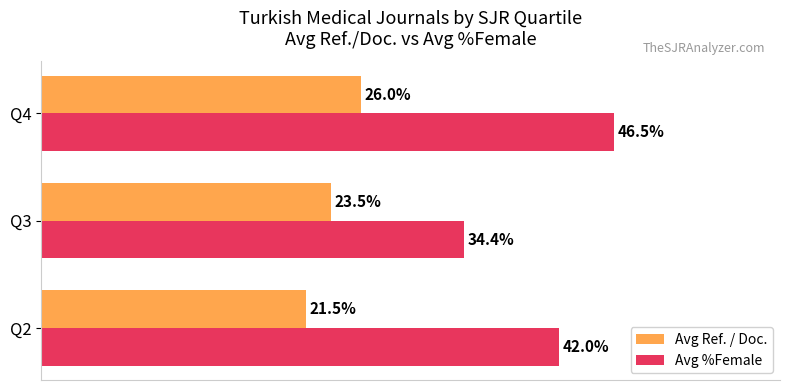

Which series has the widest spread of values?

Avg %Female